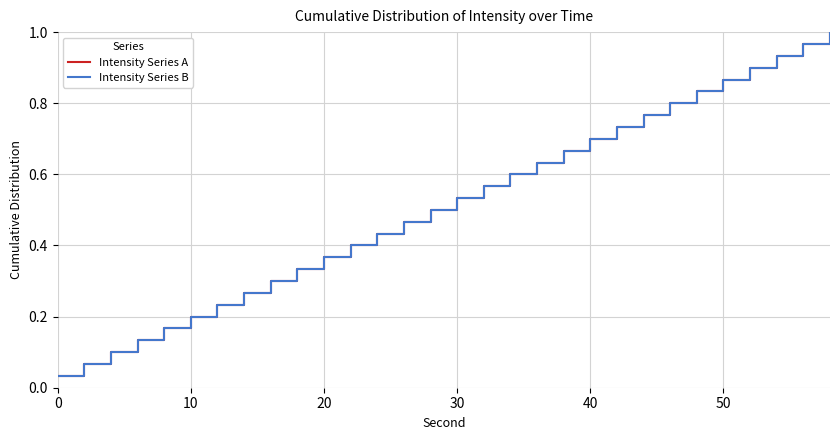

Does the chart display data point markers on the line(s)?

No